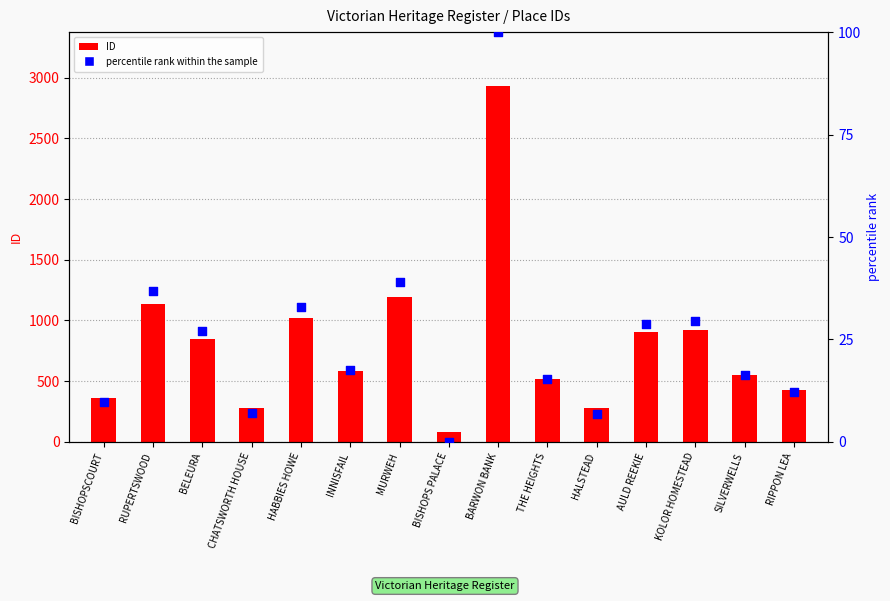

Which series reaches the minimum Y coordinate?

percentile rank within the sample